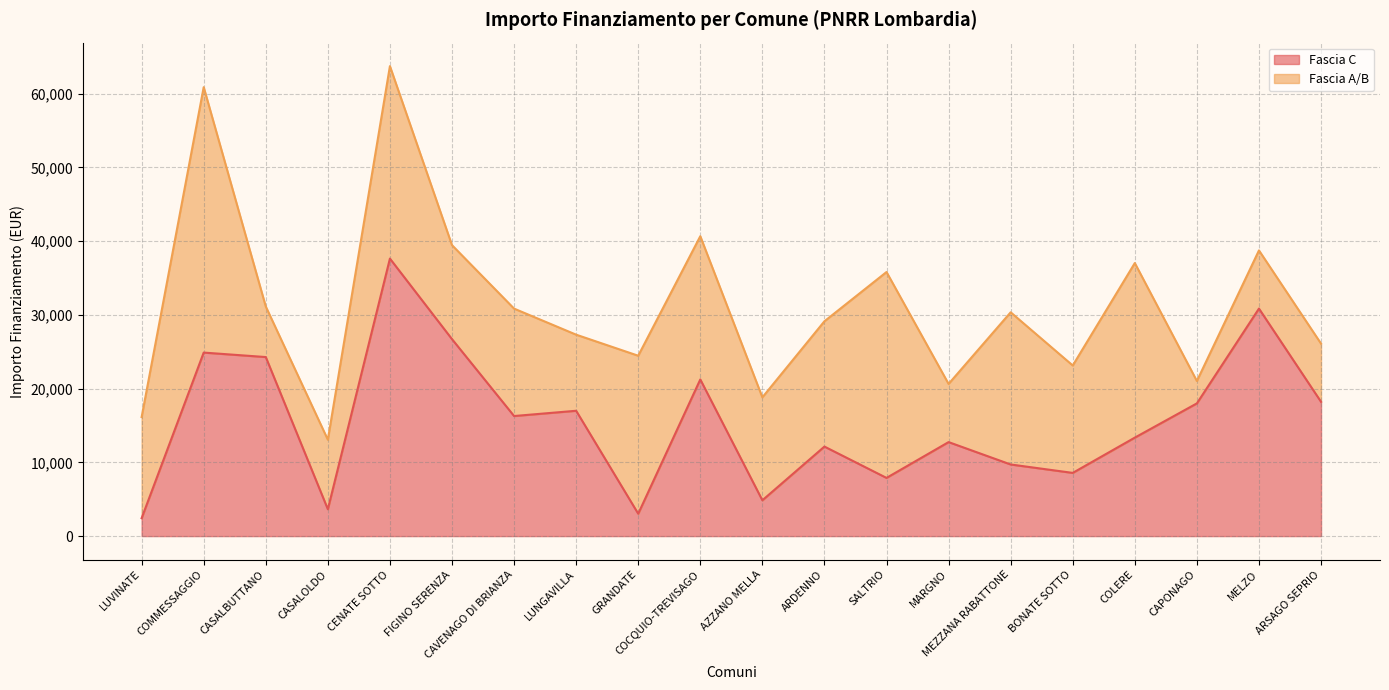

What is the sum of all values?

313467